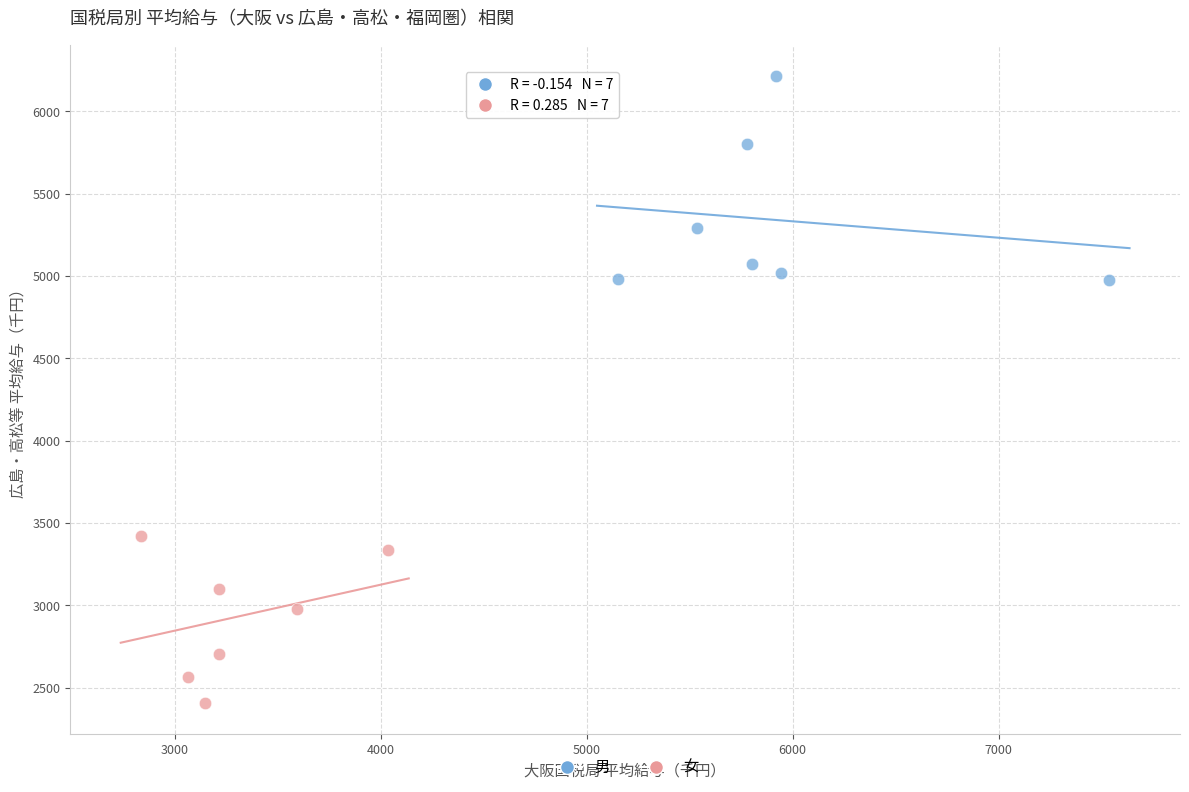

Which series contains the highest Y value?

男